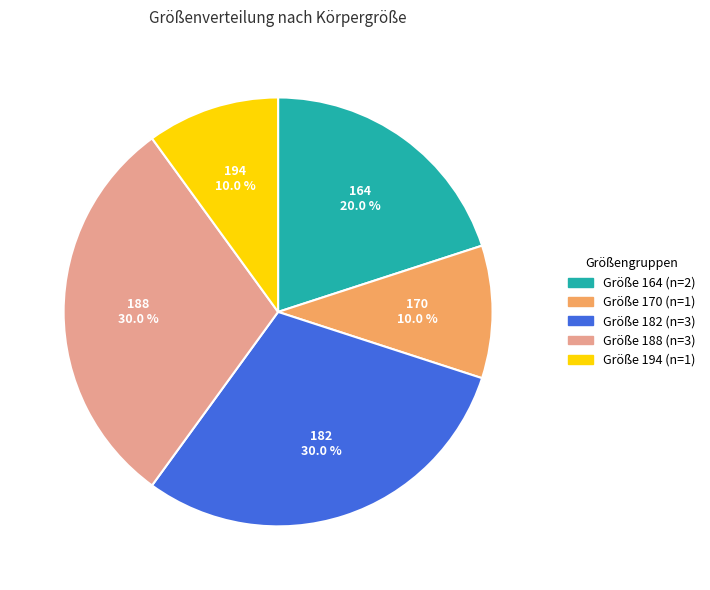

Is there a majority slice in this chart?

No